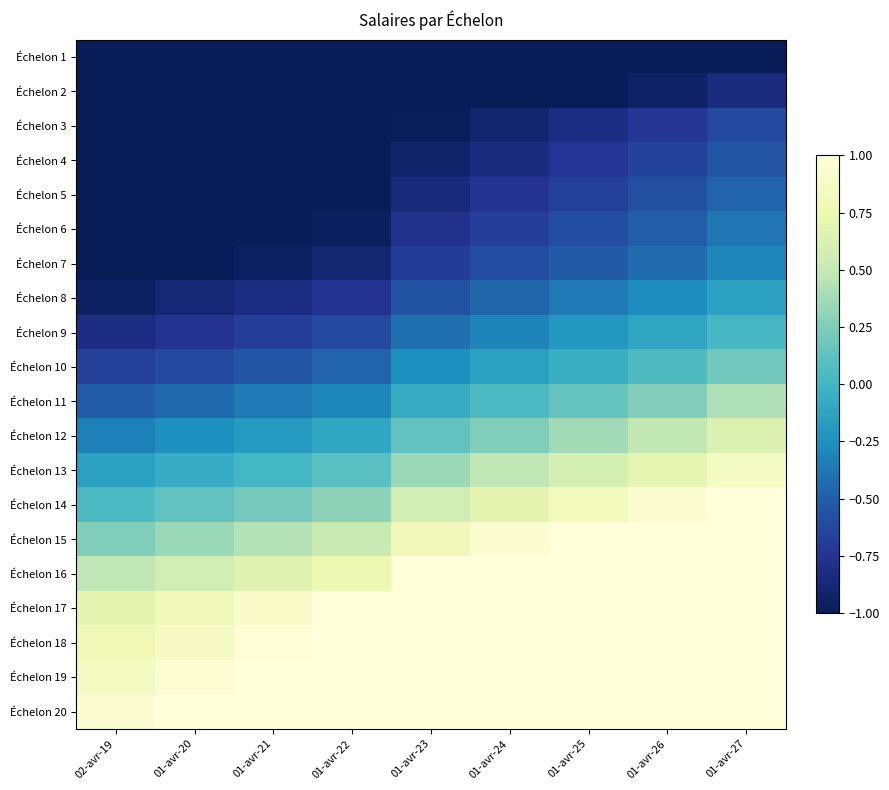

Reading right to left, what are all the values shown in this chart?

Échelon 1: 01-avr-27=-1.0	01-avr-26=-1.1	01-avr-25=-1.2	01-avr-24=-1.3	01-avr-23=-1.4	01-avr-22=-1.5	01-avr-21=-1.6	01-avr-20=-1.6	02-avr-19=-1.7
Échelon 2: 01-avr-27=-0.8	01-avr-26=-0.9	01-avr-25=-1.0	01-avr-24=-1.1	01-avr-23=-1.2	01-avr-22=-1.3	01-avr-21=-1.4	01-avr-20=-1.5	02-avr-19=-1.6
Échelon 3: 01-avr-27=-0.6	01-avr-26=-0.7	01-avr-25=-0.8	01-avr-24=-0.9	01-avr-23=-1.0	01-avr-22=-1.2	01-avr-21=-1.2	01-avr-20=-1.3	02-avr-19=-1.5
Échelon 4: 01-avr-27=-0.5	01-avr-26=-0.7	01-avr-25=-0.7	01-avr-24=-0.8	01-avr-23=-0.9	01-avr-22=-1.1	01-avr-21=-1.2	01-avr-20=-1.2	02-avr-19=-1.4
Échelon 5: 01-avr-27=-0.5	01-avr-26=-0.6	01-avr-25=-0.7	01-avr-24=-0.8	01-avr-23=-0.8	01-avr-22=-1.0	01-avr-21=-1.1	01-avr-20=-1.1	02-avr-19=-1.3
Échelon 6: 01-avr-27=-0.4	01-avr-26=-0.5	01-avr-25=-0.6	01-avr-24=-0.7	01-avr-23=-0.8	01-avr-22=-1.0	01-avr-21=-1.0	01-avr-20=-1.1	02-avr-19=-1.2
Échelon 7: 01-avr-27=-0.3	01-avr-26=-0.4	01-avr-25=-0.5	01-avr-24=-0.6	01-avr-23=-0.7	01-avr-22=-0.9	01-avr-21=-1.0	01-avr-20=-1.0	02-avr-19=-1.1
Échelon 8: 01-avr-27=-0.1	01-avr-26=-0.3	01-avr-25=-0.4	01-avr-24=-0.5	01-avr-23=-0.6	01-avr-22=-0.8	01-avr-21=-0.8	01-avr-20=-0.9	02-avr-19=-0.9
Échelon 9: 01-avr-27=0.0	01-avr-26=-0.1	01-avr-25=-0.2	01-avr-24=-0.3	01-avr-23=-0.4	01-avr-22=-0.6	01-avr-21=-0.7	01-avr-20=-0.8	02-avr-19=-0.8
Échelon 10: 01-avr-27=0.2	01-avr-26=0.1	01-avr-25=-0.0	01-avr-24=-0.1	01-avr-23=-0.3	01-avr-22=-0.5	01-avr-21=-0.5	01-avr-20=-0.6	02-avr-19=-0.7
Échelon 11: 01-avr-27=0.4	01-avr-26=0.3	01-avr-25=0.2	01-avr-24=0.0	01-avr-23=-0.1	01-avr-22=-0.3	01-avr-21=-0.4	01-avr-20=-0.4	02-avr-19=-0.5
Échelon 12: 01-avr-27=0.6	01-avr-26=0.5	01-avr-25=0.4	01-avr-24=0.3	01-avr-23=0.1	01-avr-22=-0.1	01-avr-21=-0.2	01-avr-20=-0.3	02-avr-19=-0.3
Échelon 13: 01-avr-27=0.9	01-avr-26=0.7	01-avr-25=0.6	01-avr-24=0.5	01-avr-23=0.3	01-avr-22=0.1	01-avr-21=0.0	01-avr-20=-0.1	02-avr-19=-0.1
Échelon 14: 01-avr-27=1.1	01-avr-26=0.9	01-avr-25=0.8	01-avr-24=0.7	01-avr-23=0.6	01-avr-22=0.3	01-avr-21=0.2	01-avr-20=0.1	02-avr-19=0.1
Échelon 15: 01-avr-27=1.4	01-avr-26=1.2	01-avr-25=1.1	01-avr-24=0.9	01-avr-23=0.8	01-avr-22=0.5	01-avr-21=0.4	01-avr-20=0.3	02-avr-19=0.3
Échelon 16: 01-avr-27=1.7	01-avr-26=1.5	01-avr-25=1.3	01-avr-24=1.2	01-avr-23=1.0	01-avr-22=0.8	01-avr-21=0.7	01-avr-20=0.6	02-avr-19=0.5
Échelon 17: 01-avr-27=1.9	01-avr-26=1.7	01-avr-25=1.6	01-avr-24=1.4	01-avr-23=1.3	01-avr-22=1.0	01-avr-21=0.9	01-avr-20=0.8	02-avr-19=0.7
Échelon 18: 01-avr-27=2.0	01-avr-26=1.8	01-avr-25=1.7	01-avr-24=1.5	01-avr-23=1.4	01-avr-22=1.1	01-avr-21=1.0	01-avr-20=0.9	02-avr-19=0.8
Échelon 19: 01-avr-27=2.1	01-avr-26=1.9	01-avr-25=1.8	01-avr-24=1.6	01-avr-23=1.5	01-avr-22=1.2	01-avr-21=1.1	01-avr-20=1.0	02-avr-19=0.9
Échelon 20: 01-avr-27=2.2	01-avr-26=2.0	01-avr-25=1.9	01-avr-24=1.7	01-avr-23=1.6	01-avr-22=1.2	01-avr-21=1.1	01-avr-20=1.0	02-avr-19=0.9